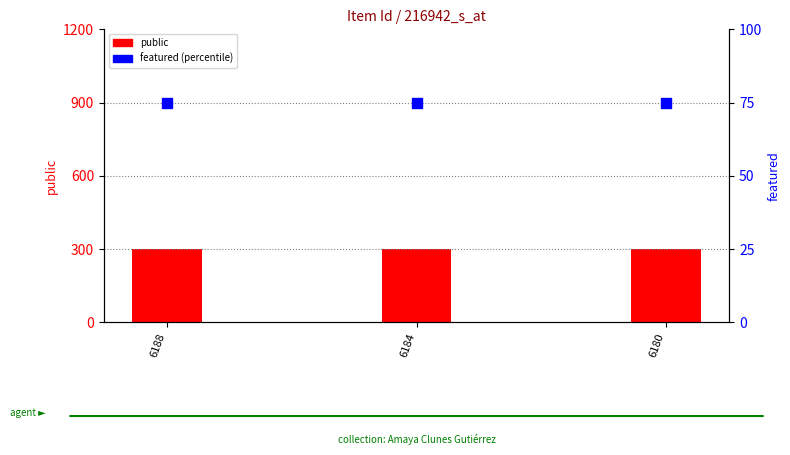

Which series has the largest total across all categories?

public (count)